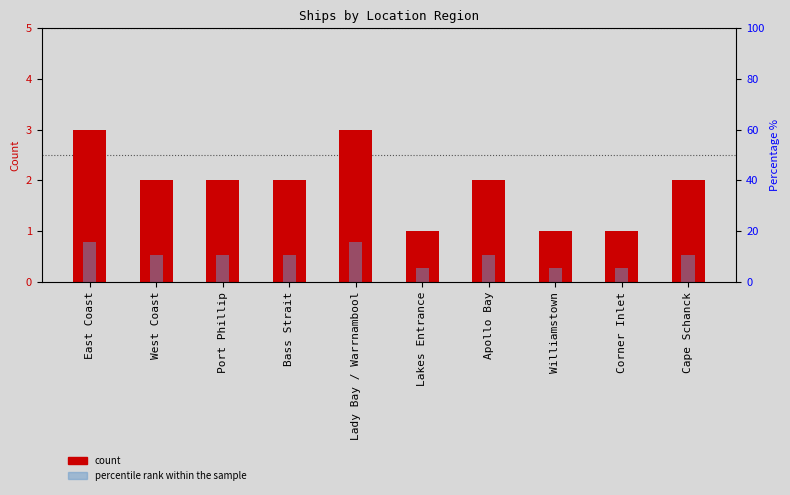

What is the sum of the count values at West Coast and East Coast?

5.0